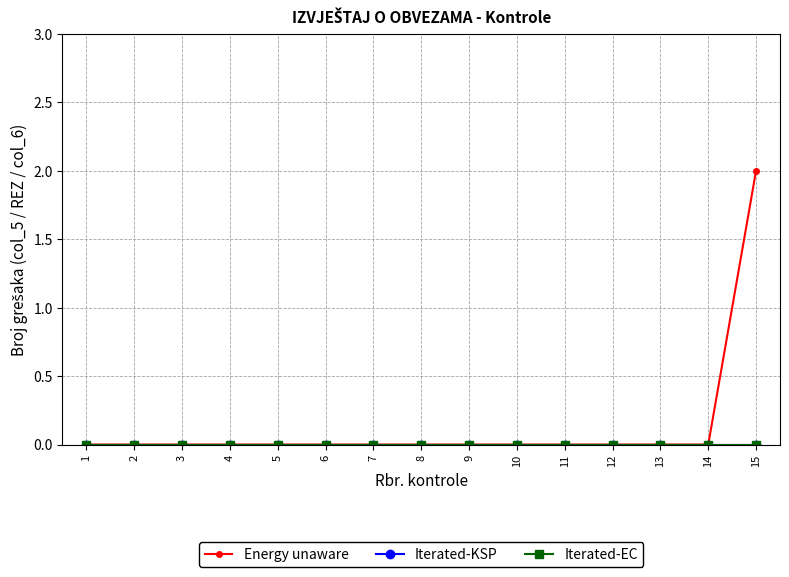

Which series changed the most between 6 and 12?

Energy unaware